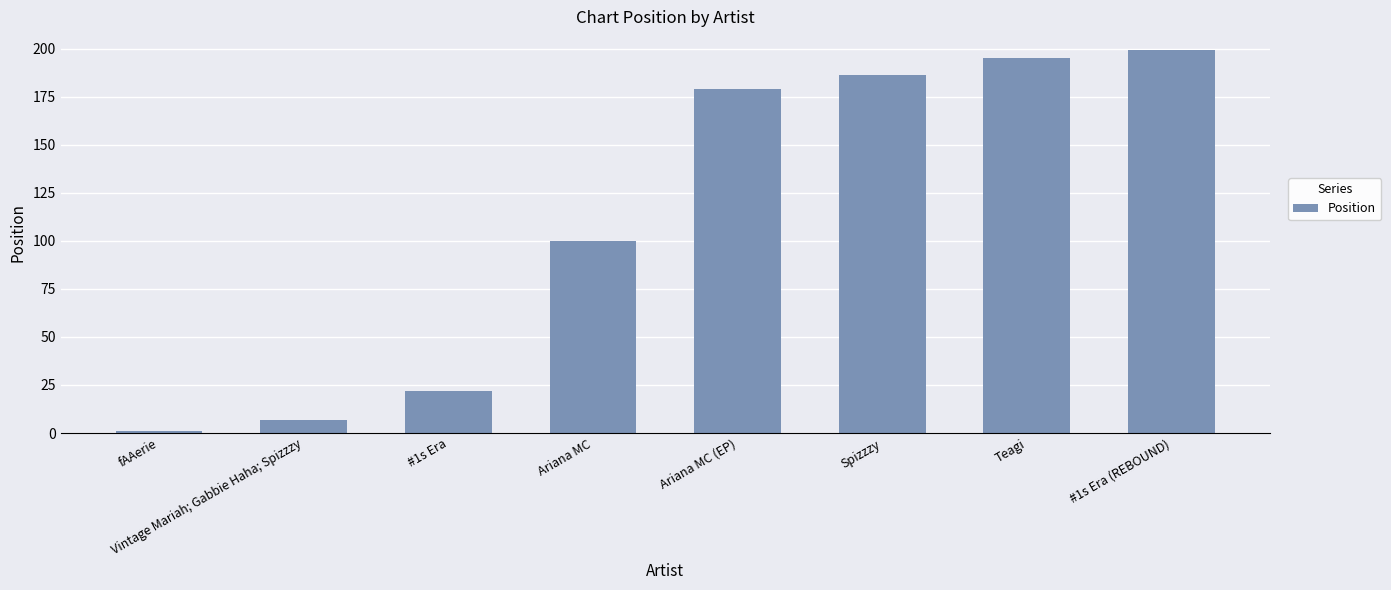

List the labels in order of value, largest first.

#1s Era (REBOUND), Teagi, Spizzzy, Ariana MC (EP), Ariana MC, #1s Era, Vintage Mariah; Gabbie Haha; Spizzzy, fAAerie